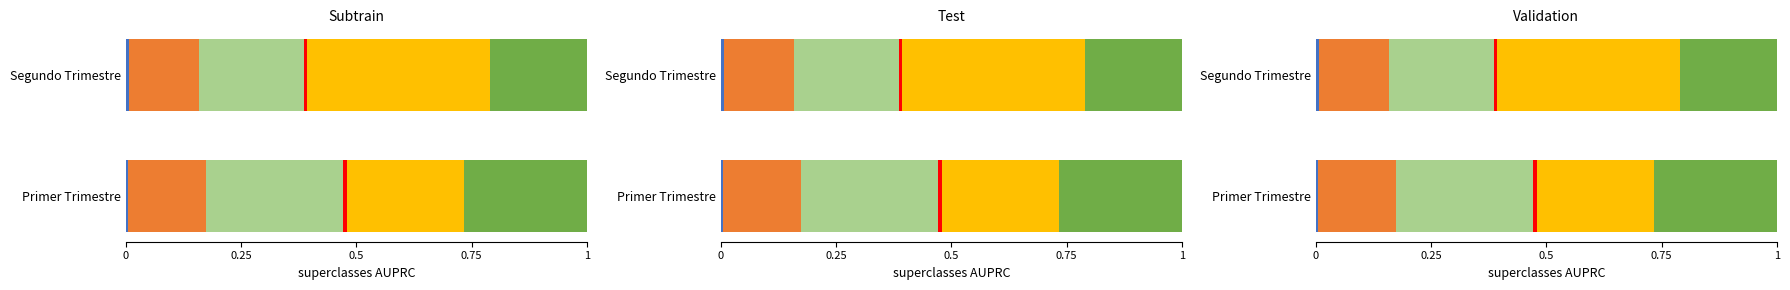

Which series changed the most between Primer Trimestre and Segundo Trimestre?

Incendio y Aliados